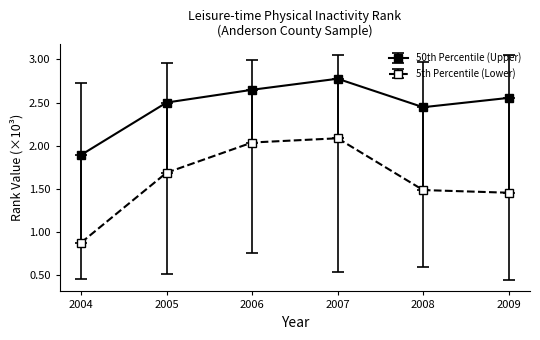

Does the chart have visible grid lines?

No